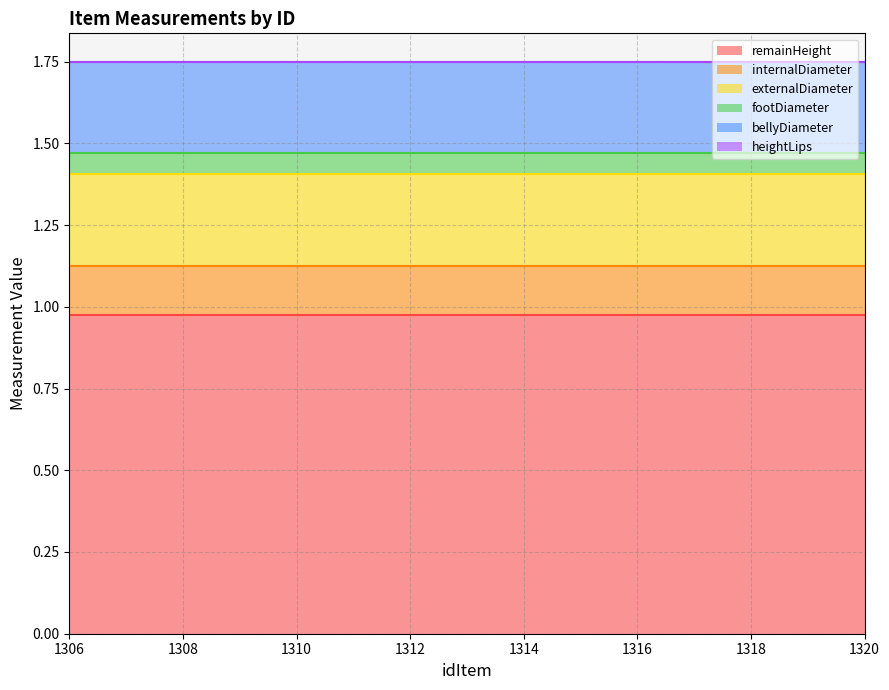

Reading left to right, what are all the values shown in this chart?

remainHeight: 1.0	1.0	1.0	1.0	1.0	1.0	1.0	1.0	1.0	1.0	1.0	1.0	1.0	1.0	1.0
internalDiameter: 0.1	0.1	0.1	0.1	0.1	0.1	0.1	0.1	0.1	0.1	0.1	0.1	0.1	0.1	0.1
externalDiameter: 0.3	0.3	0.3	0.3	0.3	0.3	0.3	0.3	0.3	0.3	0.3	0.3	0.3	0.3	0.3
footDiameter: 0.1	0.1	0.1	0.1	0.1	0.1	0.1	0.1	0.1	0.1	0.1	0.1	0.1	0.1	0.1
bellyDiameter: 0.3	0.3	0.3	0.3	0.3	0.3	0.3	0.3	0.3	0.3	0.3	0.3	0.3	0.3	0.3
heightLips: 0.0	0.0	0.0	0.0	0.0	0.0	0.0	0.0	0.0	0.0	0.0	0.0	0.0	0.0	0.0